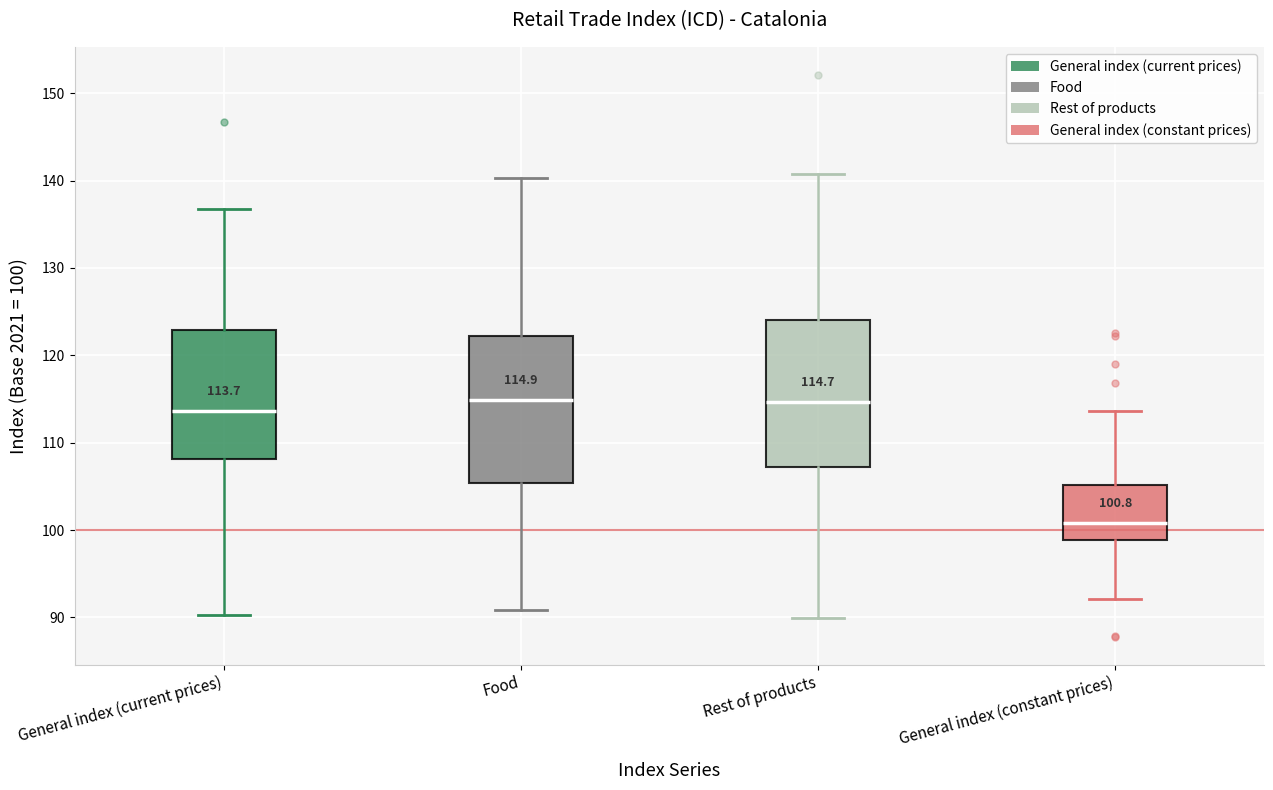

Which box has the lowest median line?

General index (constant prices)